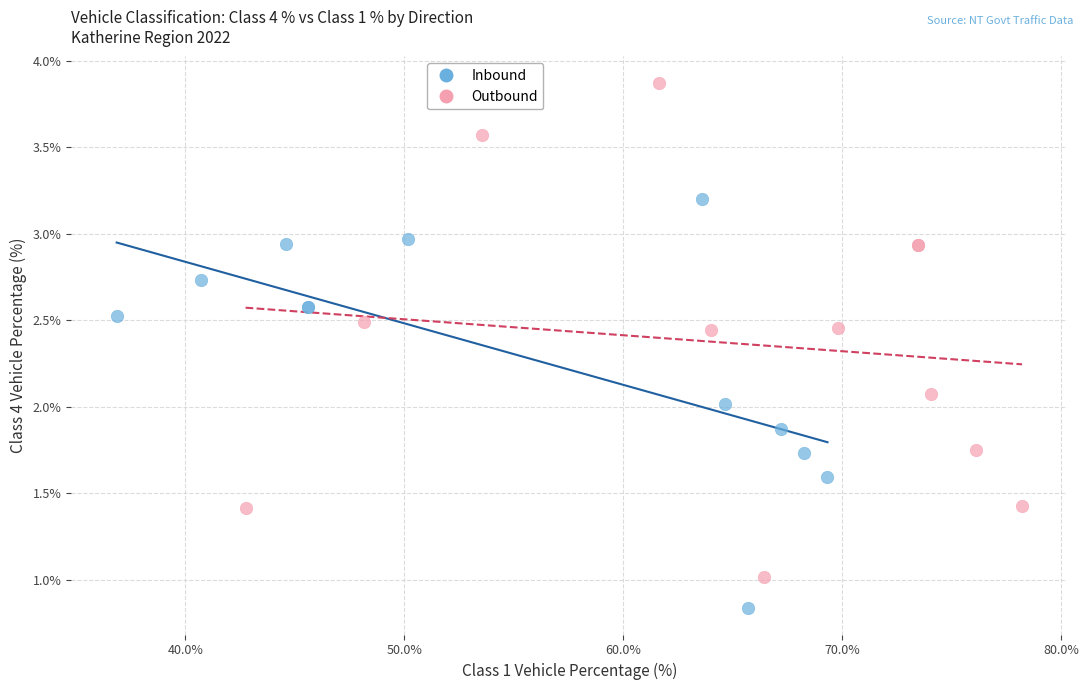

Which series reaches the maximum Y coordinate?

Outbound